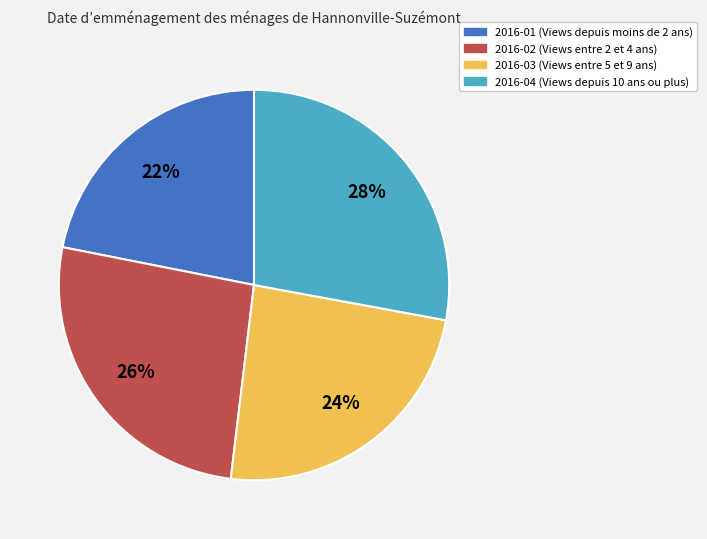

What percentage is the 2016-04 slice, to the nearest percent?

28%